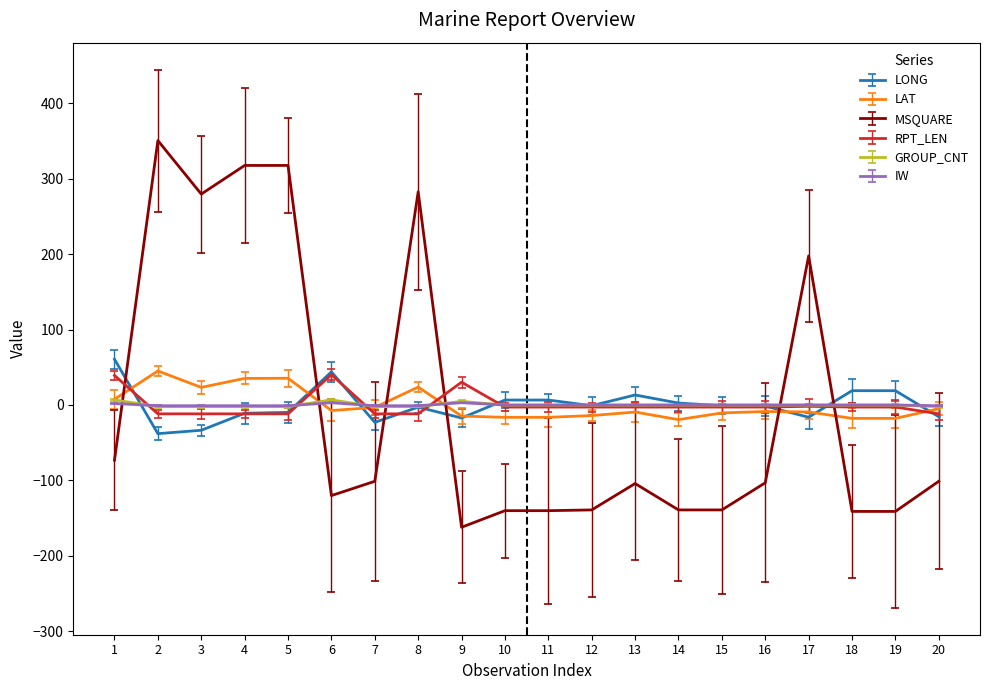

What is the greatest value displayed?

350.8